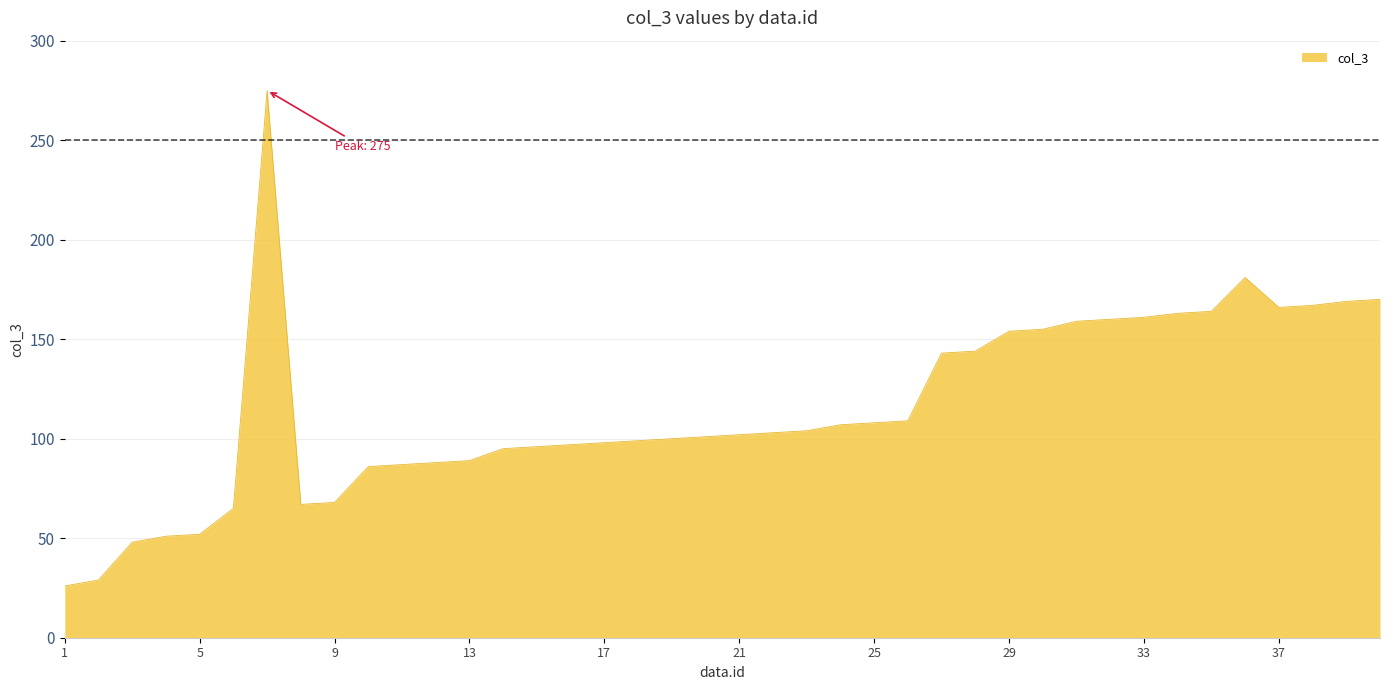

What is the smallest value displayed?

26